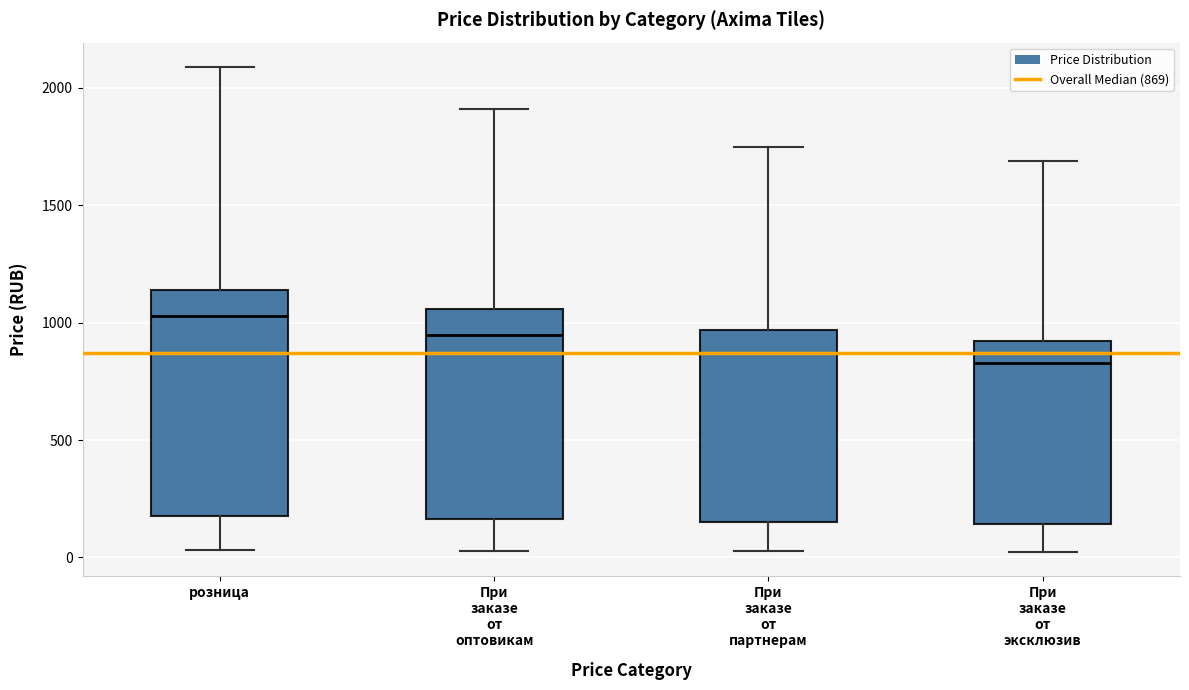

Which box's median line is the highest?

розница